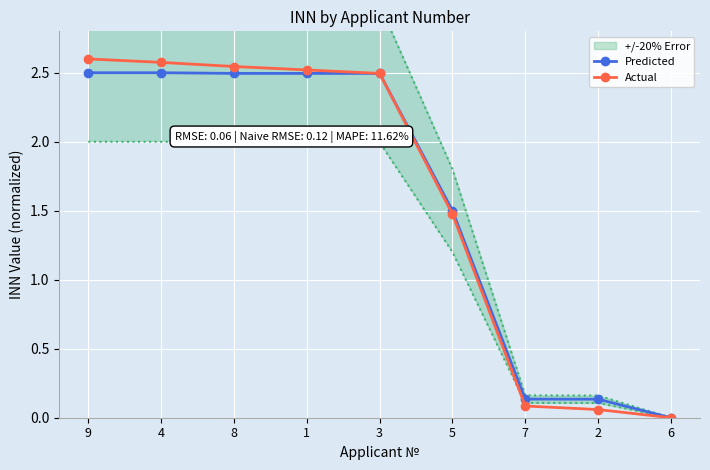

True or false: Actual and Predicted intersect in this chart.

False